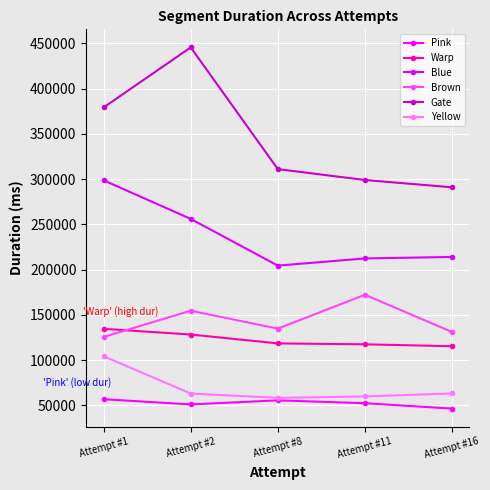

At how many categories does at least one series exceed 196469?

5